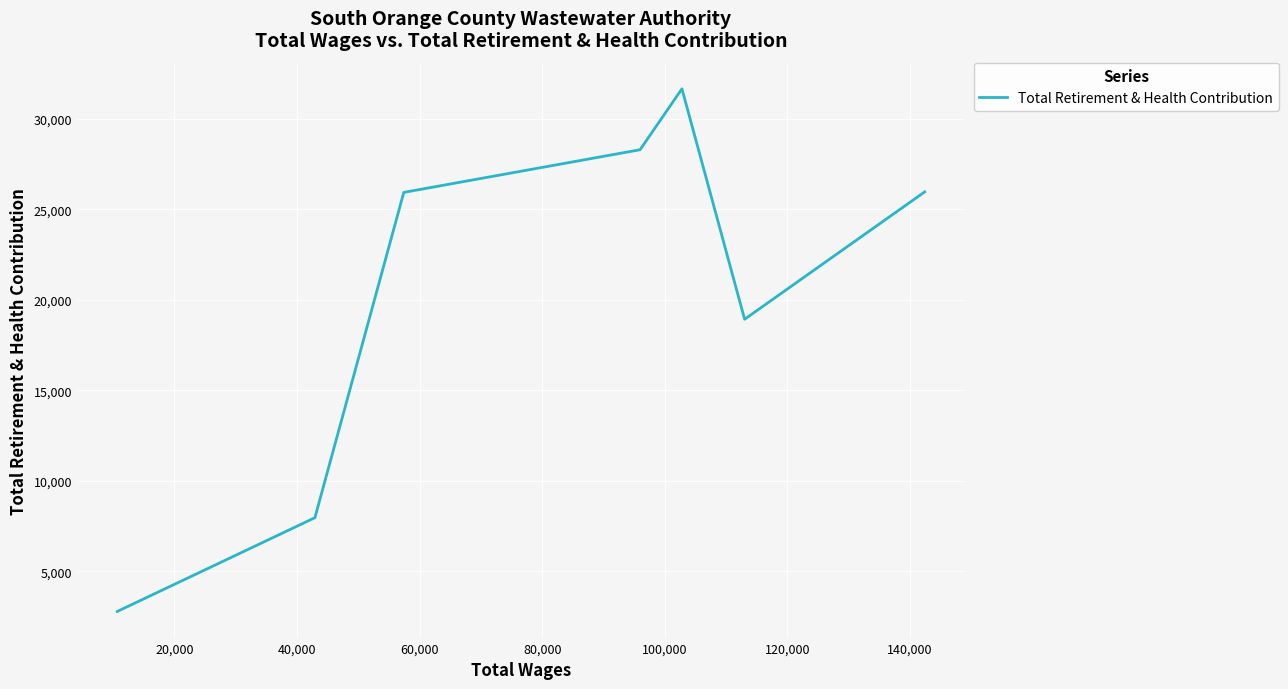

How many data points are less than 25930?

3